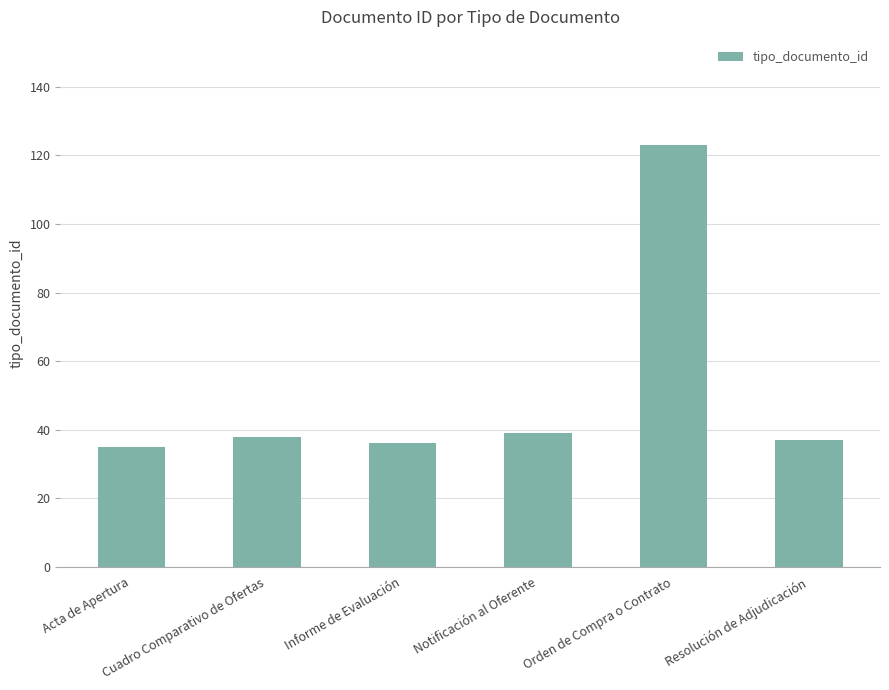

What is the difference between the maximum and second lowest values?

87